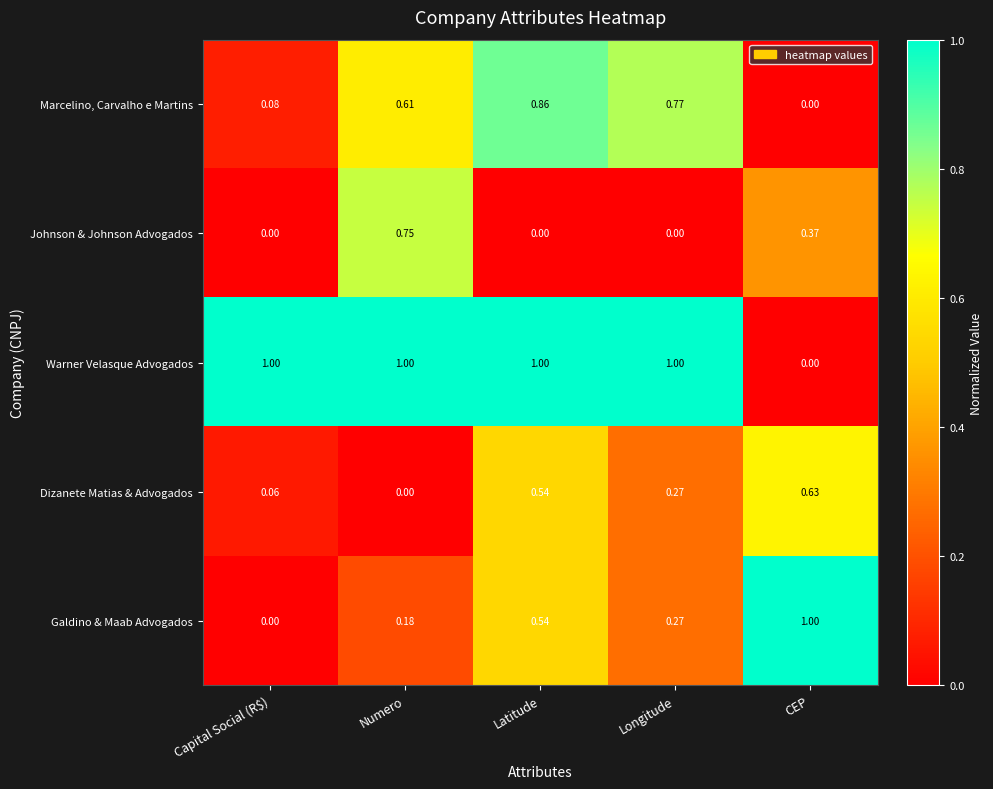

At which label does Johnson & Johnson Advogados reach its peak?

Numero